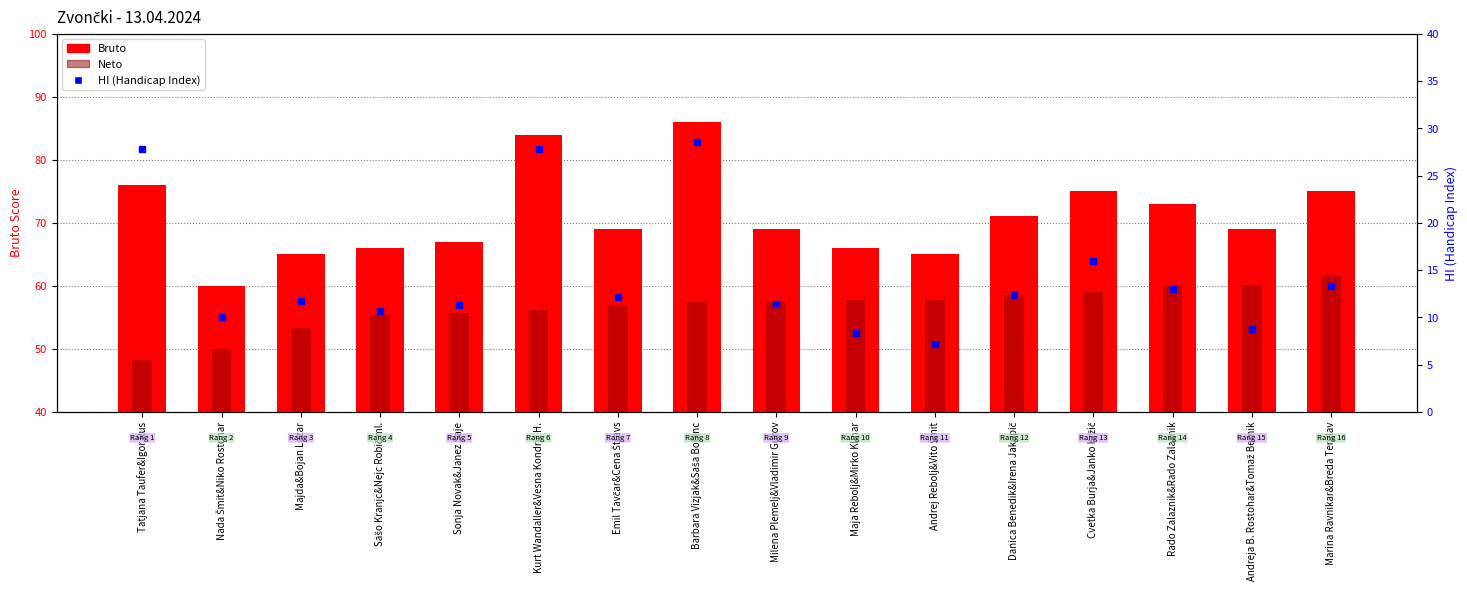

The Neto series shows 33.5 at Sonja Novak&Janez Saje. True or false?

False